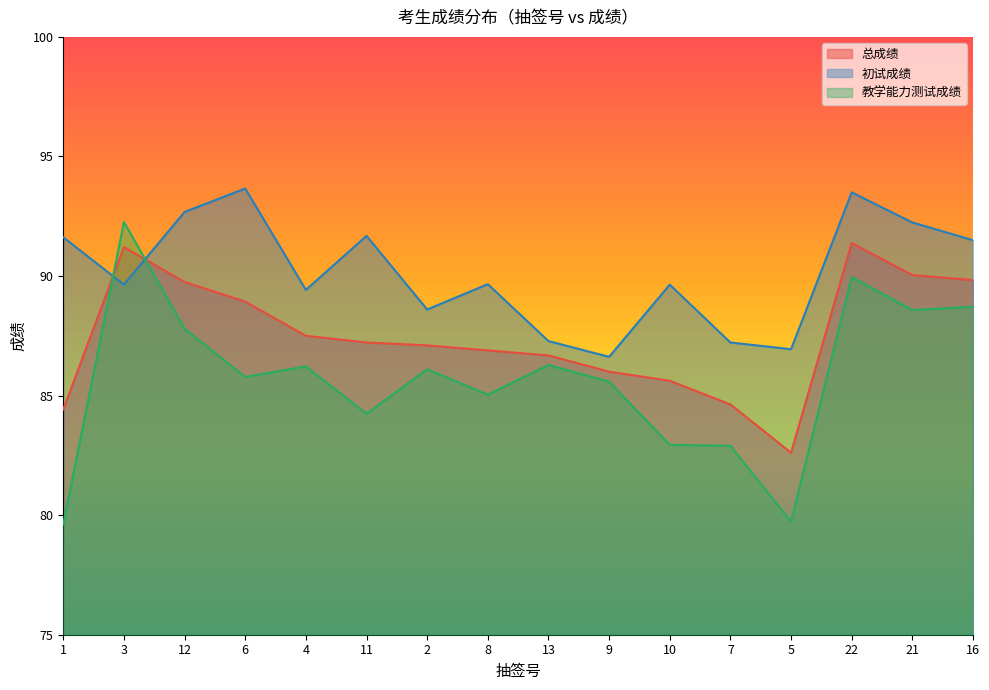

How many data points in 总成绩 are less than 87?

7